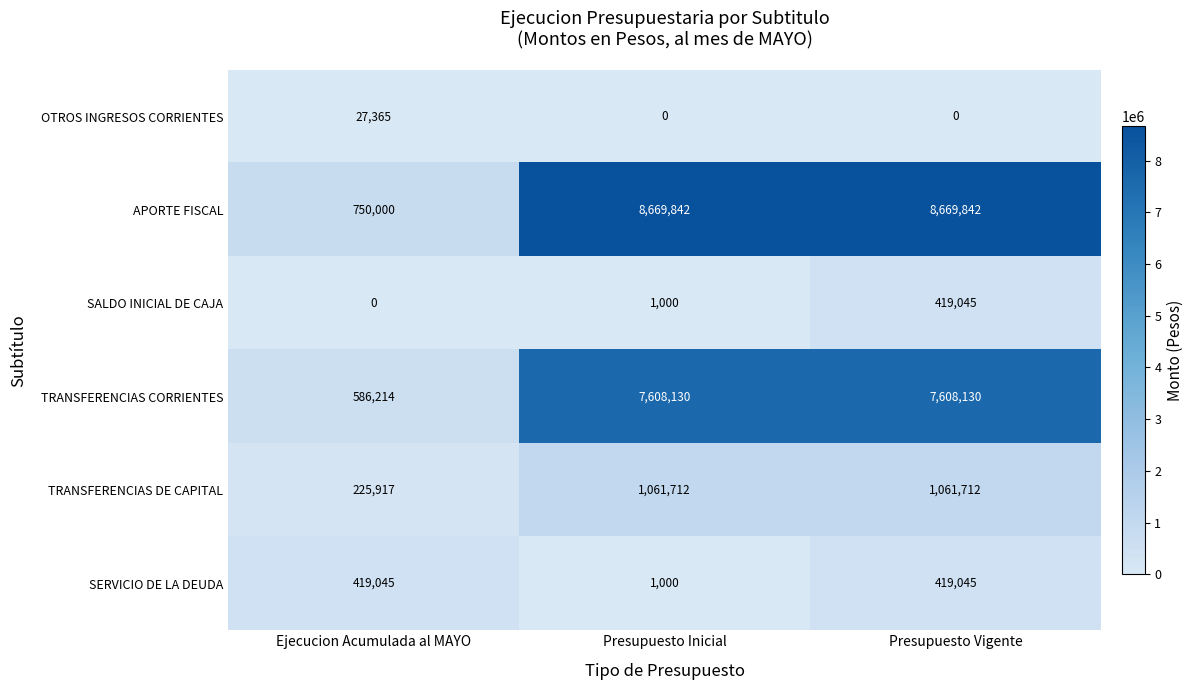

The APORTE FISCAL series shows 5332731 at Presupuesto Vigente. True or false?

False